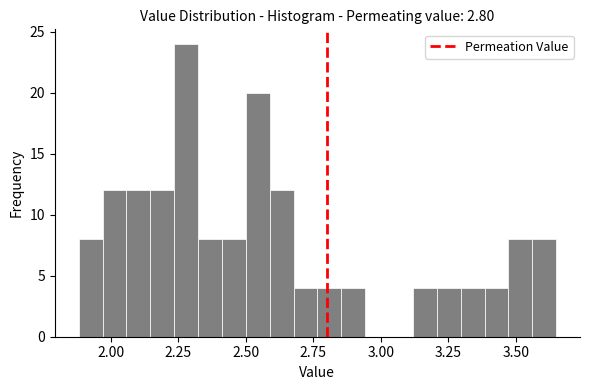

Around what value on the x-axis is the tallest bar? Give the approximate position of its centre, as read against the axis.

2.30